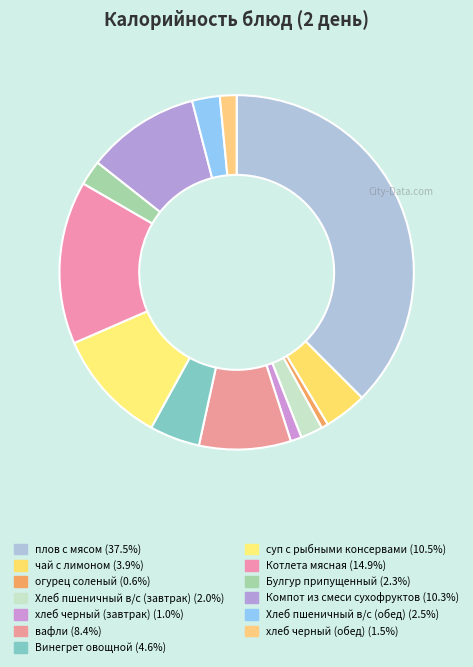

How many segments does this pie chart have?

13